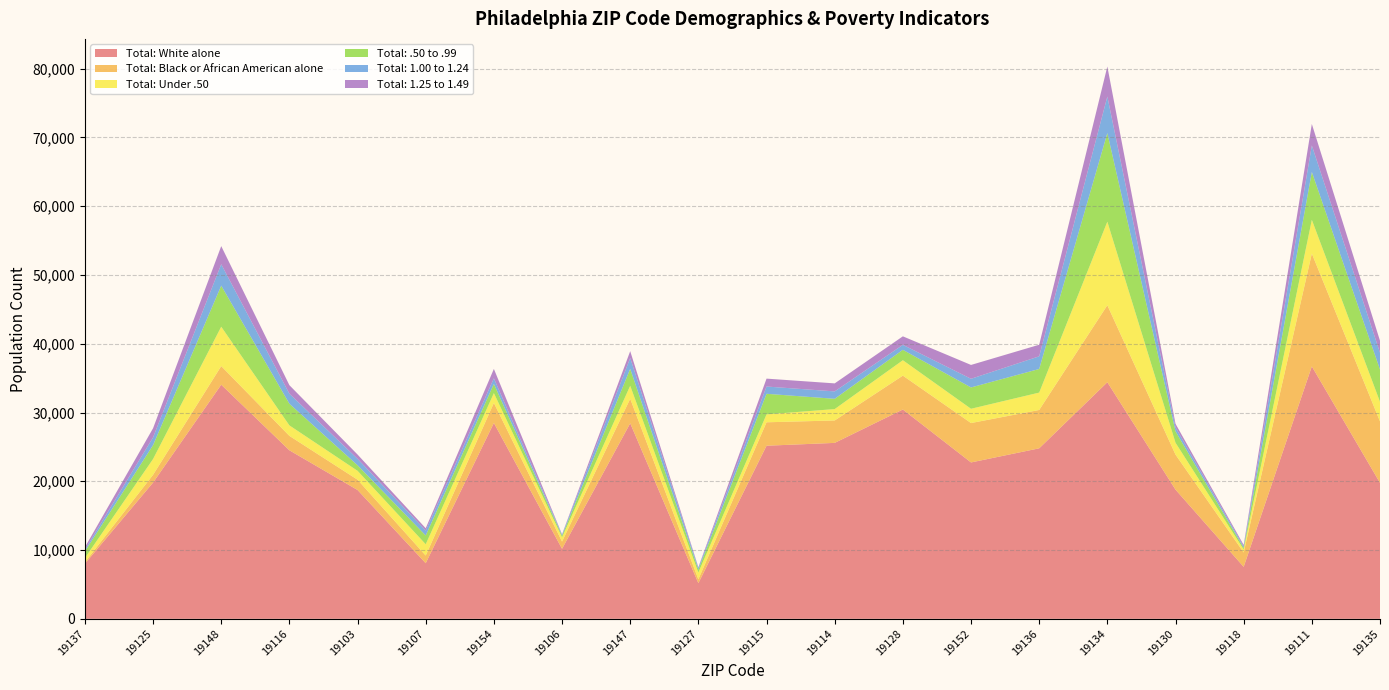

Reading left to right, what are all the values shown in this chart?

Total: White alone: 19137=8015	19125=19811	19148=34042	19116=24503	19103=18731	19107=8085	19154=28481	19106=10179	19147=28432	19127=5186	19115=25168	19114=25581	19128=30433	19152=22738	19136=24790	19134=34399	19130=18784	19118=7556	19111=36706	19135=19768
Total: Black or African American alone: 19137=216	19125=1131	19148=2707	19116=2101	19103=1499	19107=1117	19154=2914	19106=1054	19147=3568	19127=569	19115=3410	19114=3262	19128=4929	19152=5729	19136=5578	19134=11200	19130=5096	19118=2091	19111=16409	19135=8941
Total: Under .50: 19137=607	19125=2297	19148=5727	19116=1523	19103=1292	19107=1641	19154=1426	19106=615	19147=1888	19127=972	19115=1148	19114=1656	19128=2239	19152=2076	19136=2528	19134=12149	19130=1726	19118=431	19111=4905	19135=2848
Total: .50 to .99: 19137=972	19125=2017	19148=5968	19116=3149	19103=806	19107=1276	19154=1337	19106=236	19147=2462	19127=411	19115=2994	19114=1493	19128=1513	19152=3101	19136=3431	19134=12884	19130=1662	19118=233	19111=6961	19135=4692
Total: 1.00 to 1.24: 19137=243	19125=1126	19148=3113	19116=1458	19103=932	19107=713	19154=810	19106=146	19147=1579	19127=268	19115=1056	19114=1075	19128=723	19152=1258	19136=1842	19134=5311	19130=583	19118=210	19111=3849	19135=2437
Total: 1.25 to 1.49: 19137=355	19125=1327	19148=2637	19116=1240	19103=626	19107=340	19154=1370	19106=66	19147=993	19127=97	19115=1151	19114=1167	19128=1239	19152=2014	19136=1684	19134=4367	19130=507	19118=219	19111=3121	19135=1749